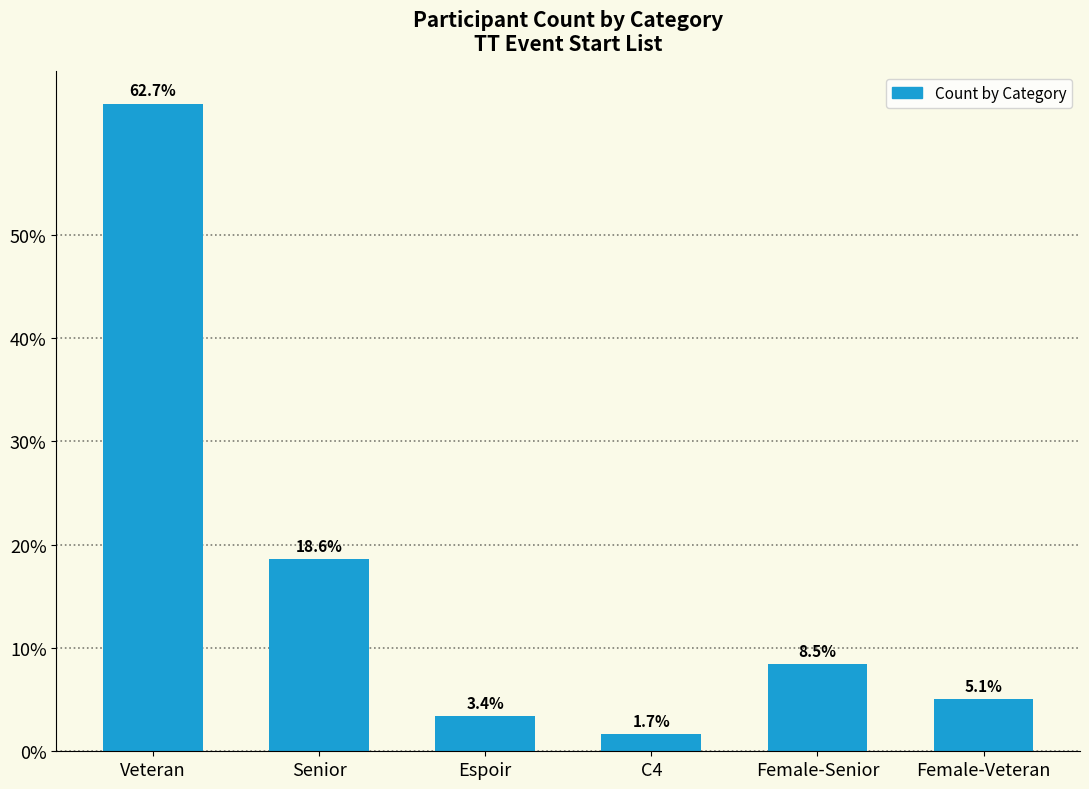

What position from the left is Veteran?

1